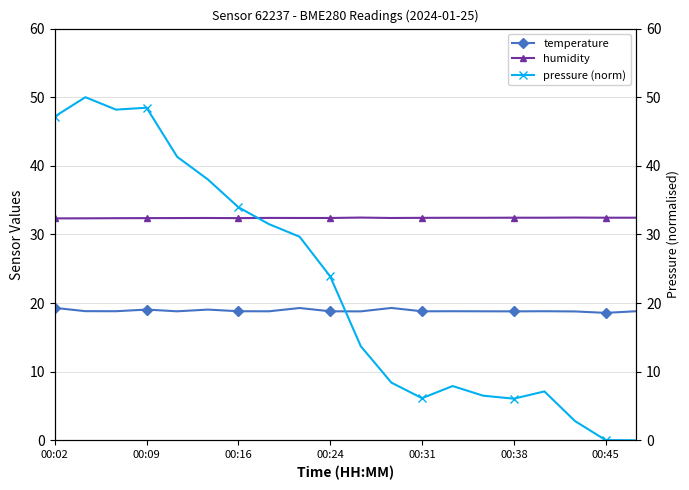

Does the chart have visible grid lines?

Yes